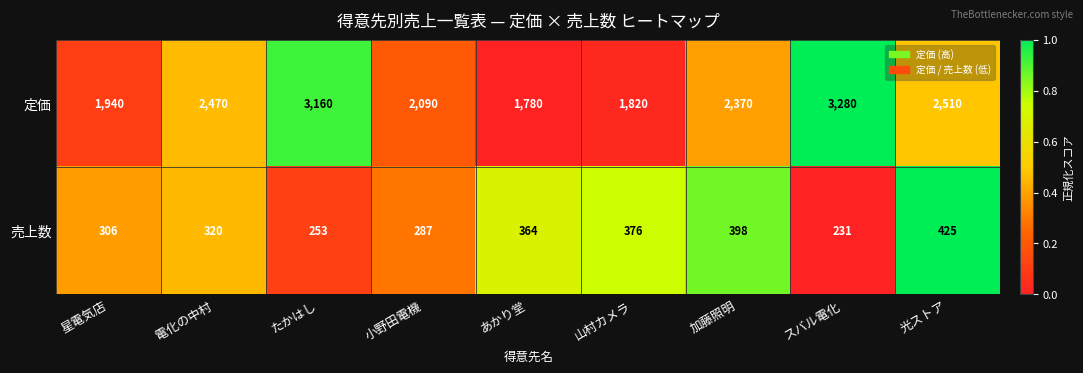

Is the value of 売上数 at 電化の中村 greater than the value of 定価 at 星電気店?

No